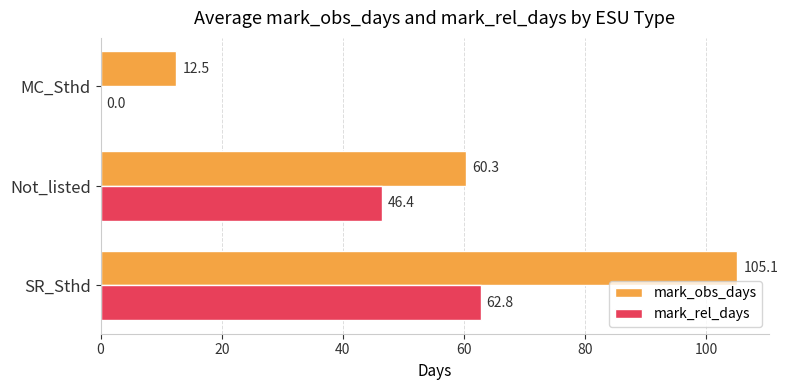

What is the sum of the mark_rel_days values at SR_Sthd and MC_Sthd?

62.8